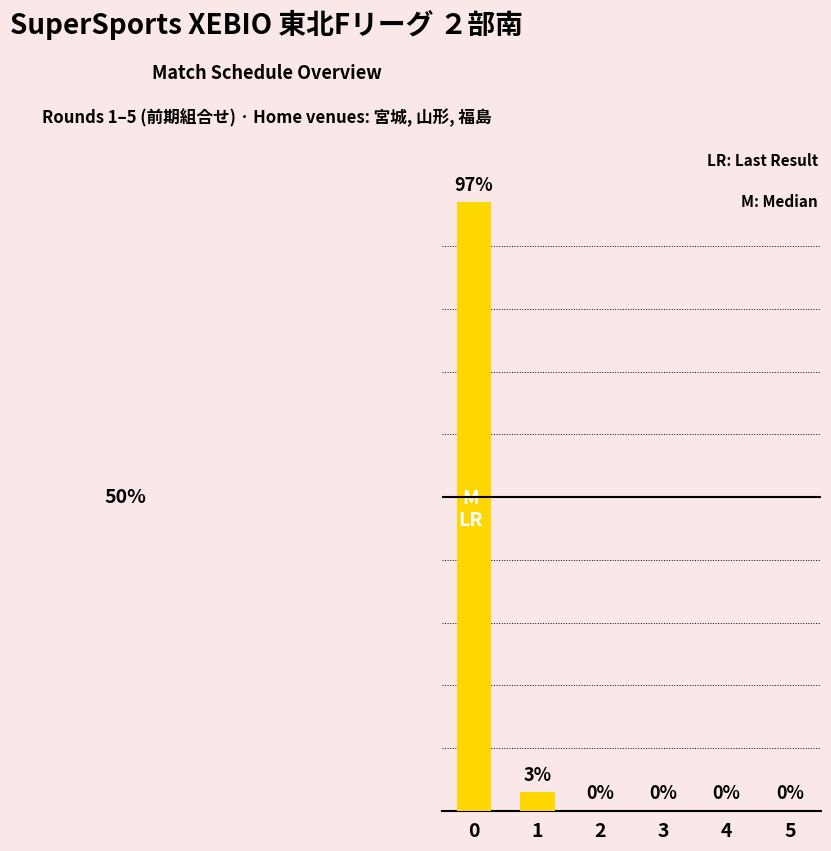

Count the number of data series in this chart.

1